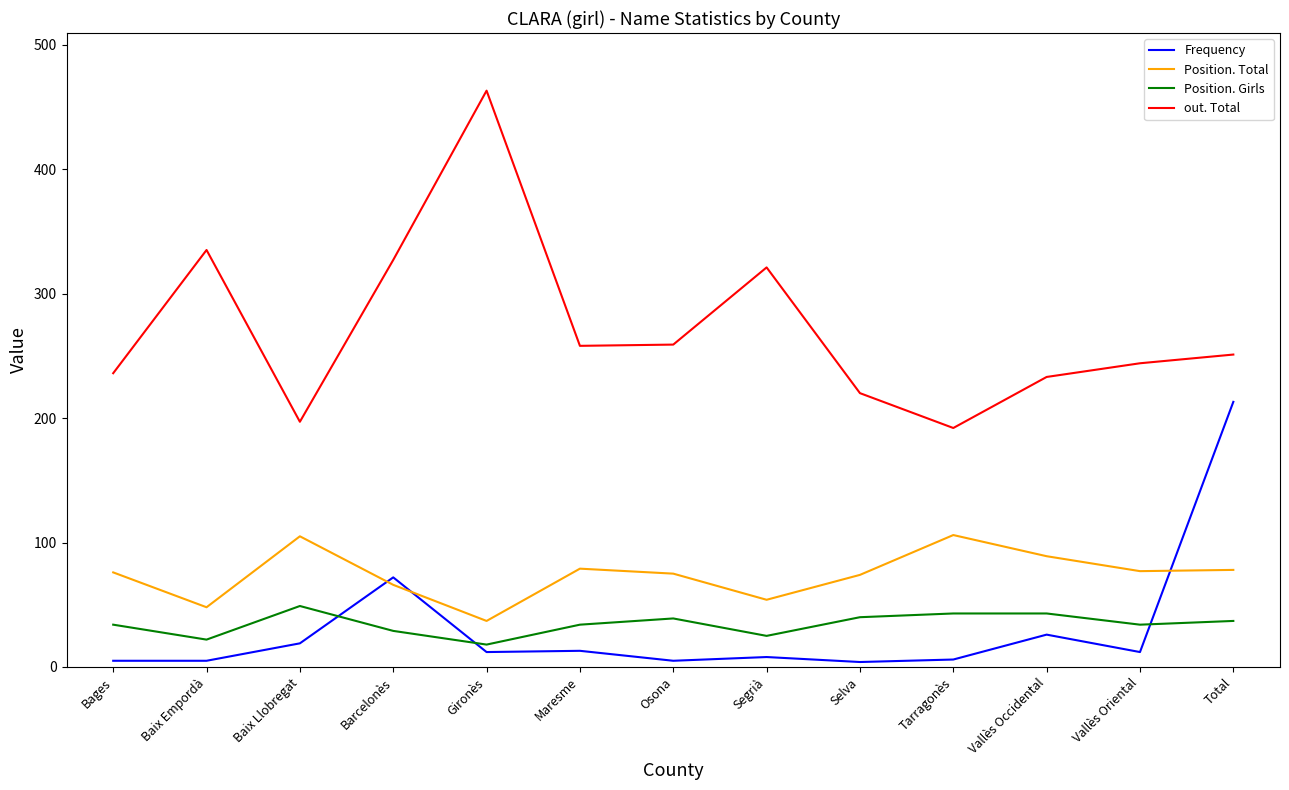

What is the difference between the Position. Total values at Osona and Barcelonès?

9